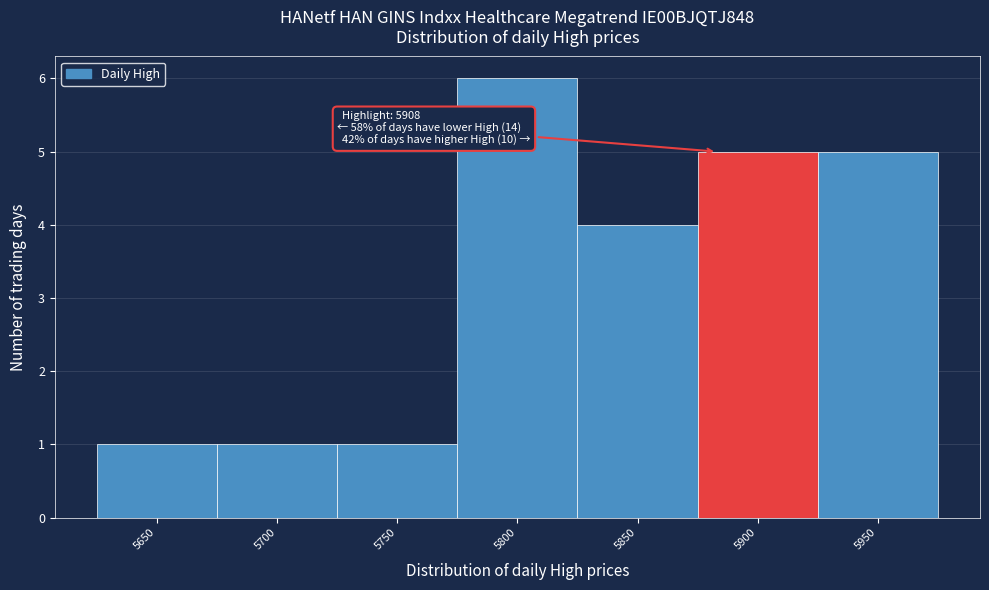

Reading left to right, extract all data points from this chart.

5650=1	5700=1	5750=1	5800=6	5850=4	5900=5	5950=5